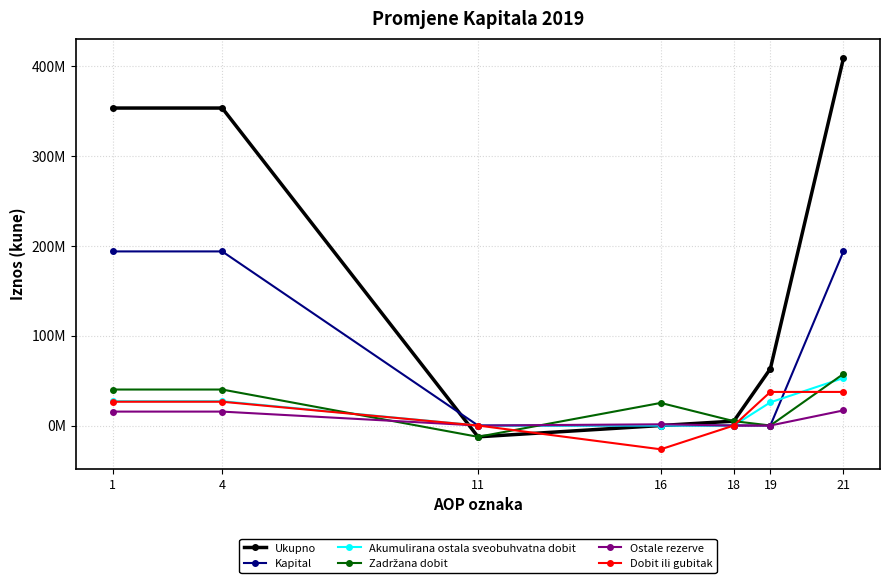

What is the difference between the maximum and minimum values in the Kapital series?

193775300